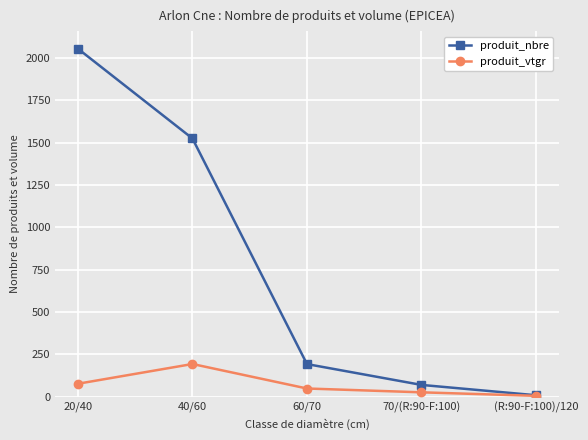

What is the minimum value for produit_nbre?

9.0